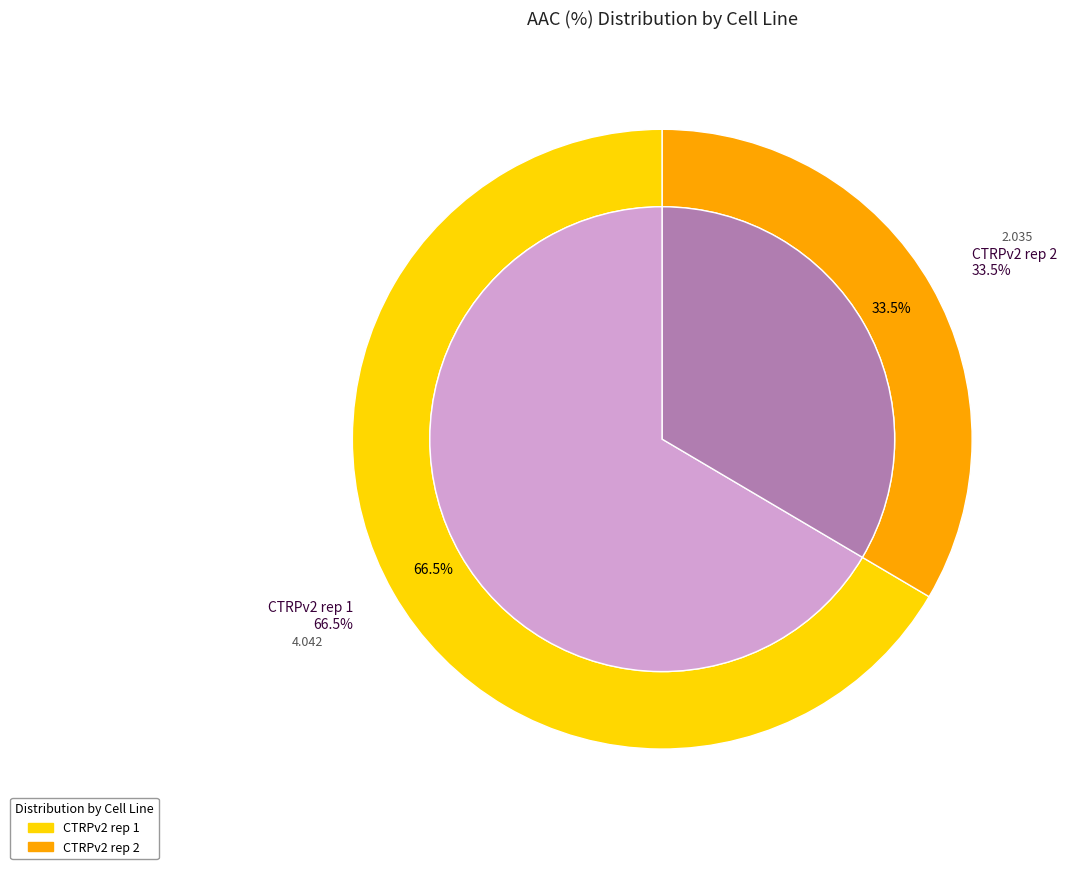

To the nearest percent, what is the difference between the largest and smallest slice percentages?

33%